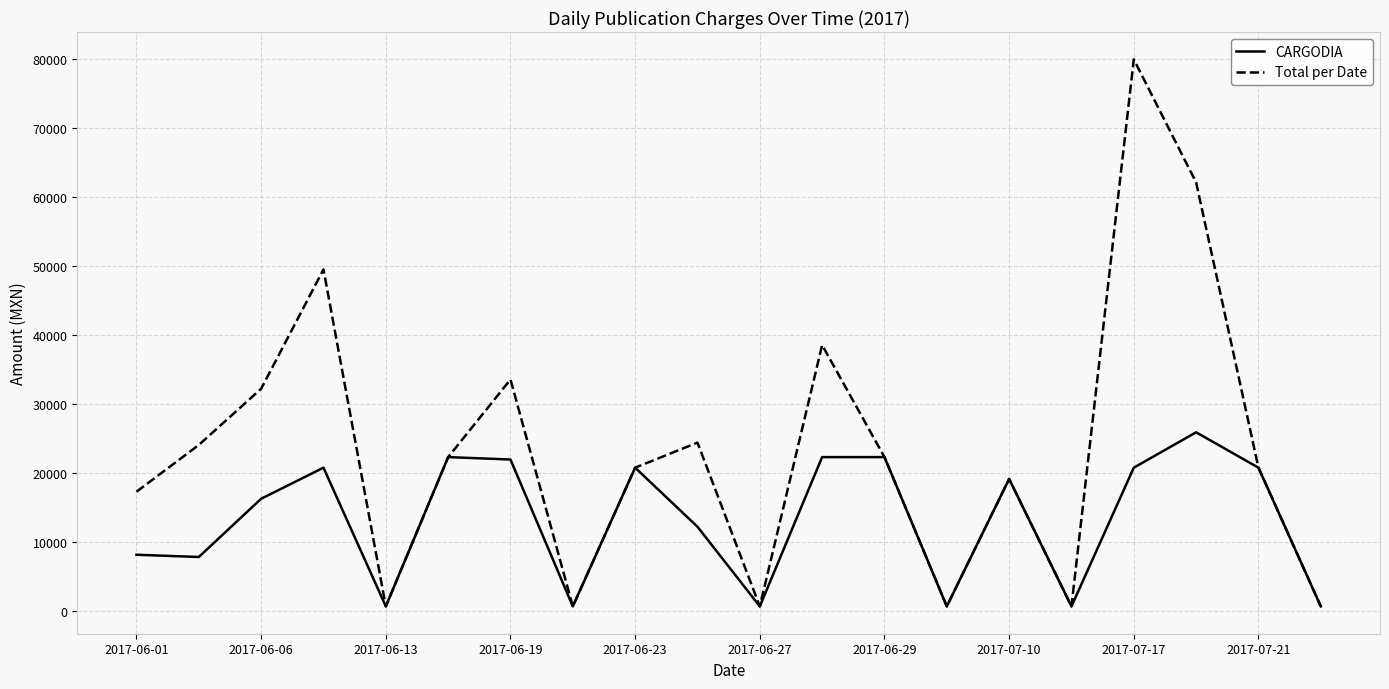

What is the maximum value shown in the chart?

79921.0